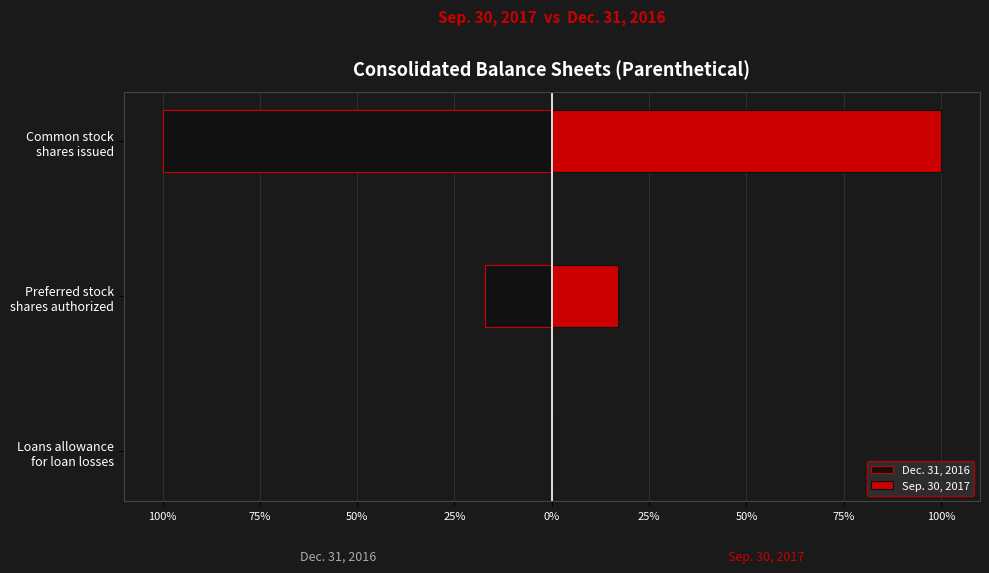

How many categories are shown in the chart?

3